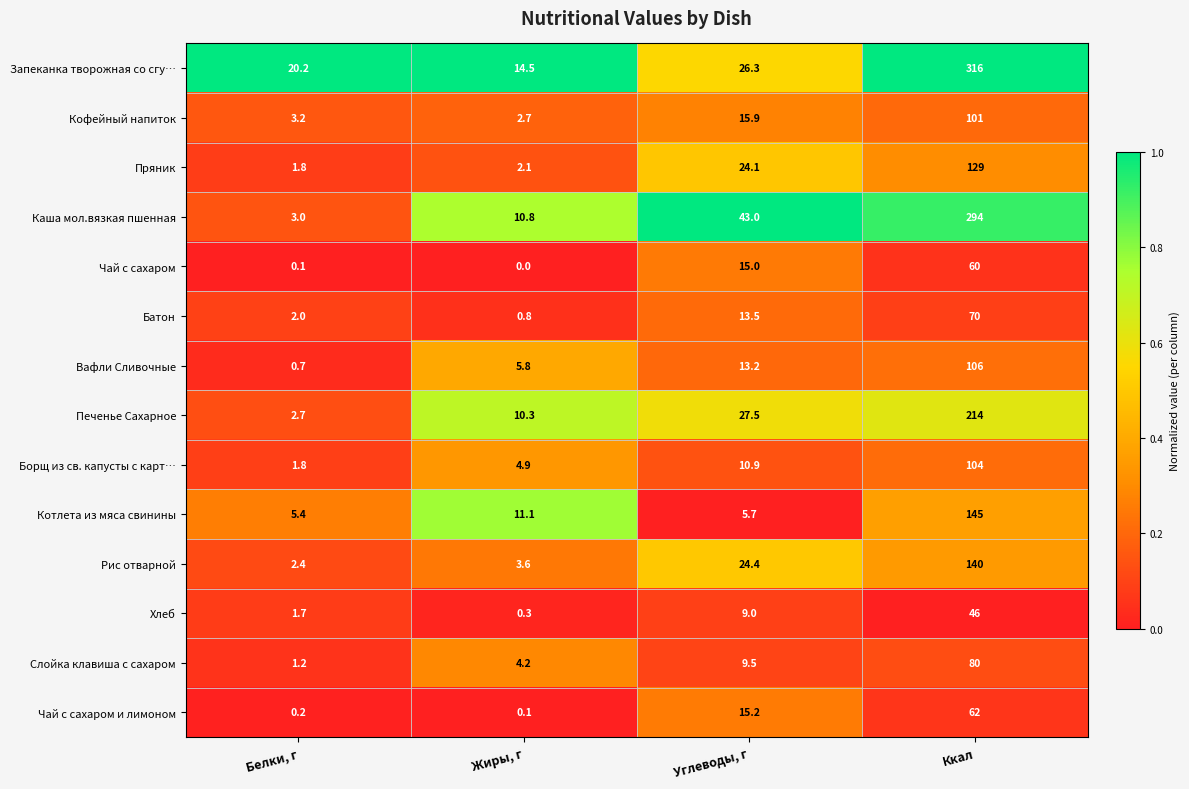

What is the difference between the highest and lowest values at Ккал?

270.0